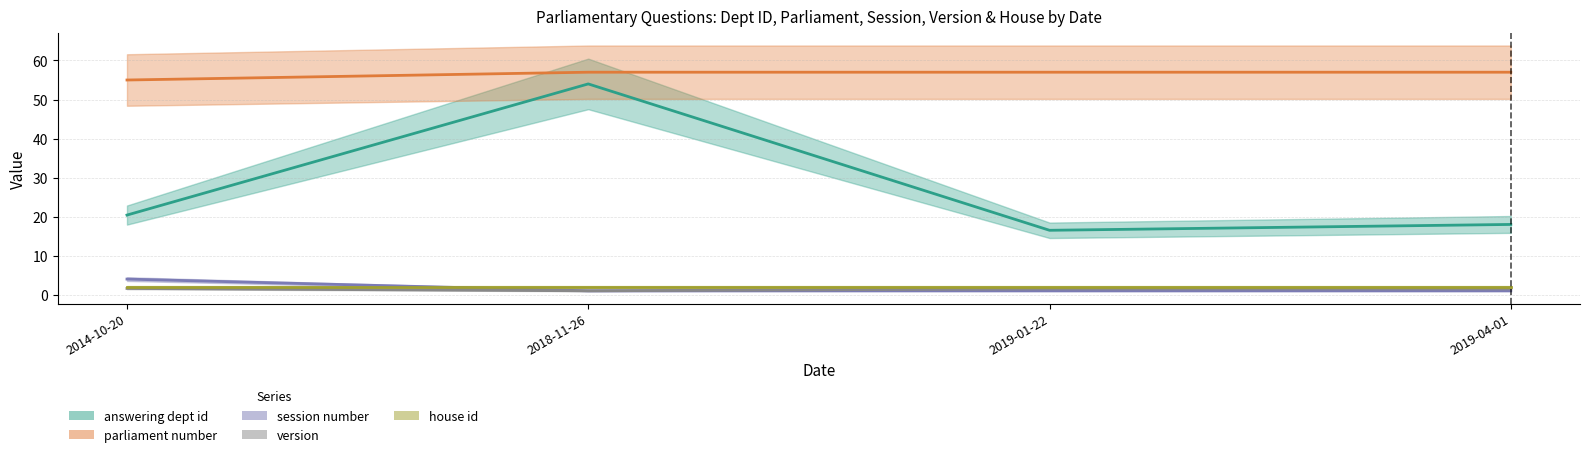

What is the difference between the highest and lowest values at 2014-10-20?

53